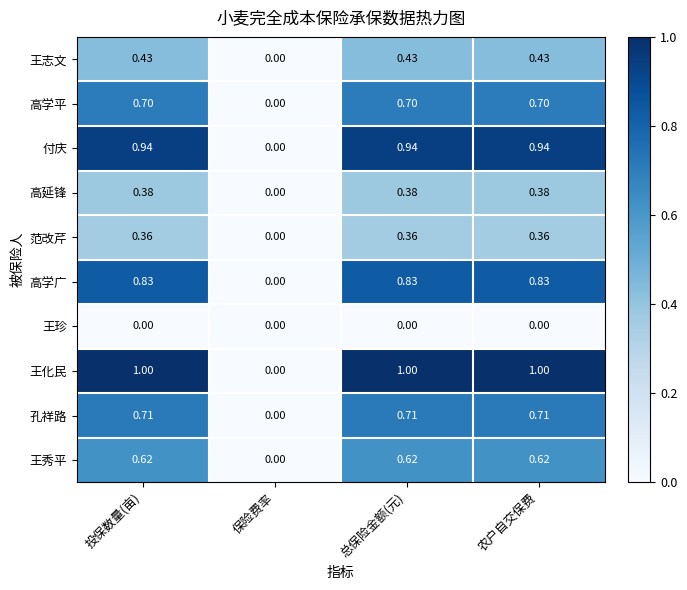

Between 保险费率 and 农户自交保费, which series saw the biggest shift?

王化民